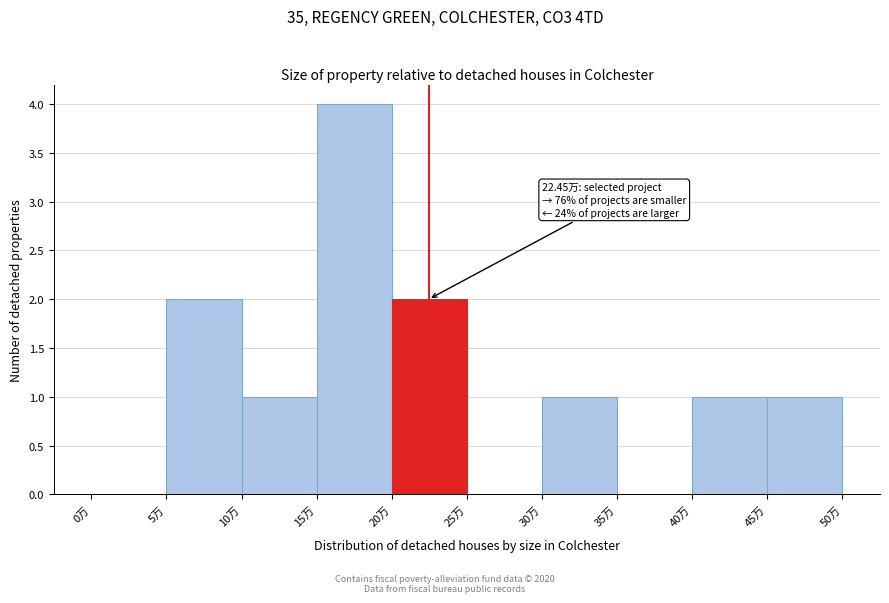

Which range on the x-axis has the tallest bar?

15 to 20